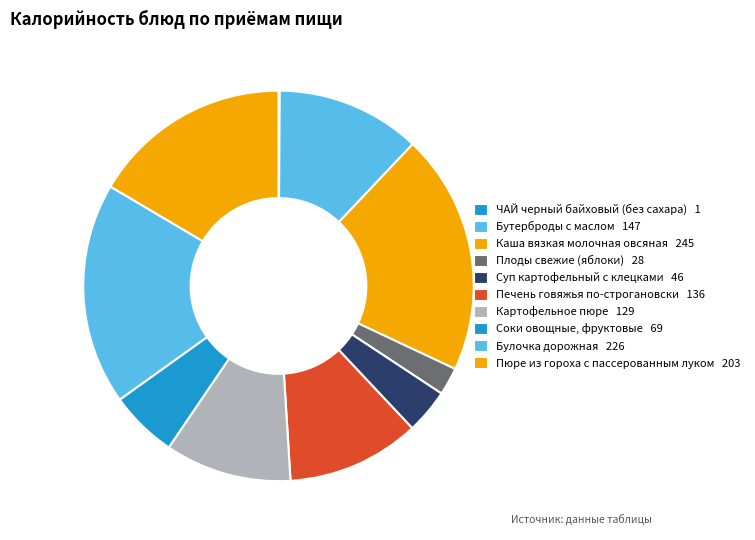

To the nearest percent, what is the combined percentage of Булочка дорожная and Суп картофельный с клецками?

22%